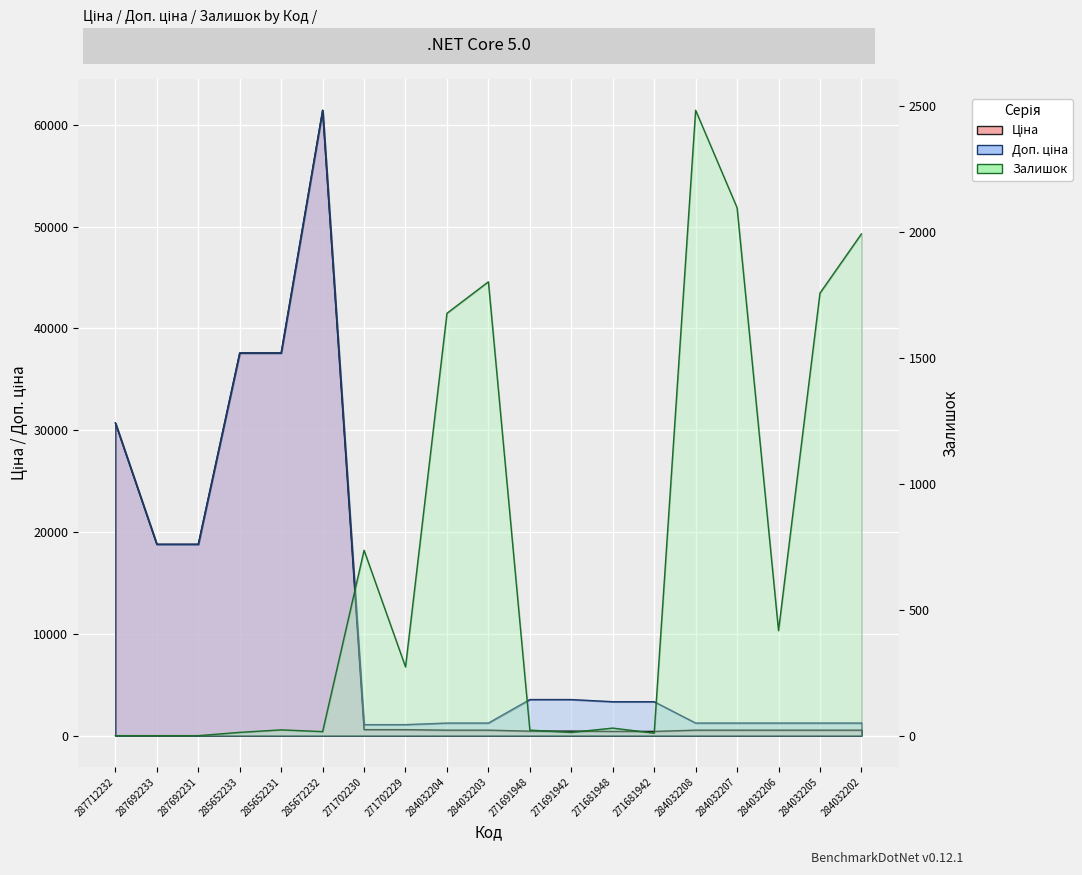

What is the average value of the Ціна series?

11137.1